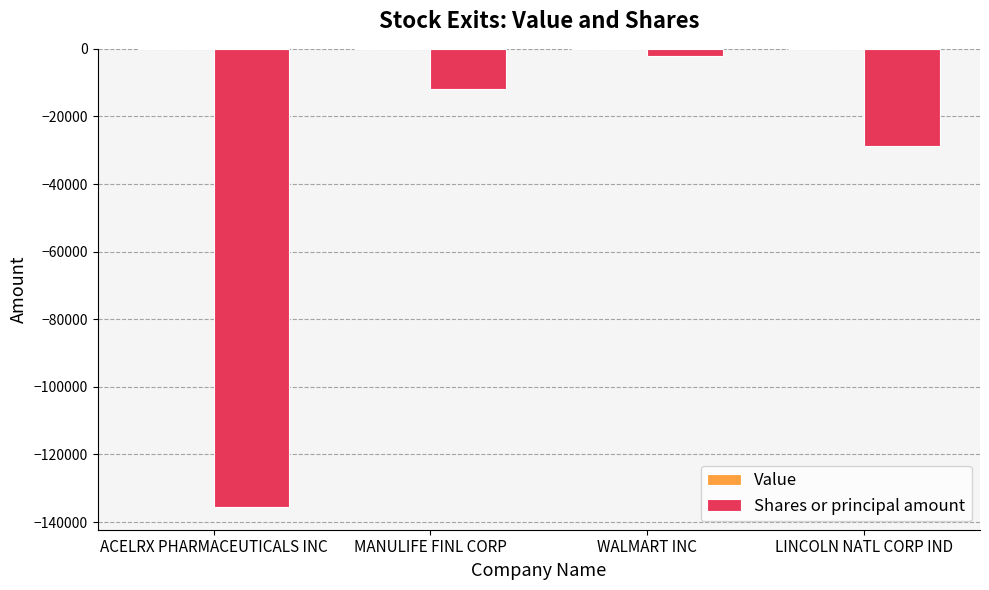

Rank the categories by value from highest to lowest.

WALMART INC, MANULIFE FINL CORP, LINCOLN NATL CORP IND, ACELRX PHARMACEUTICALS INC